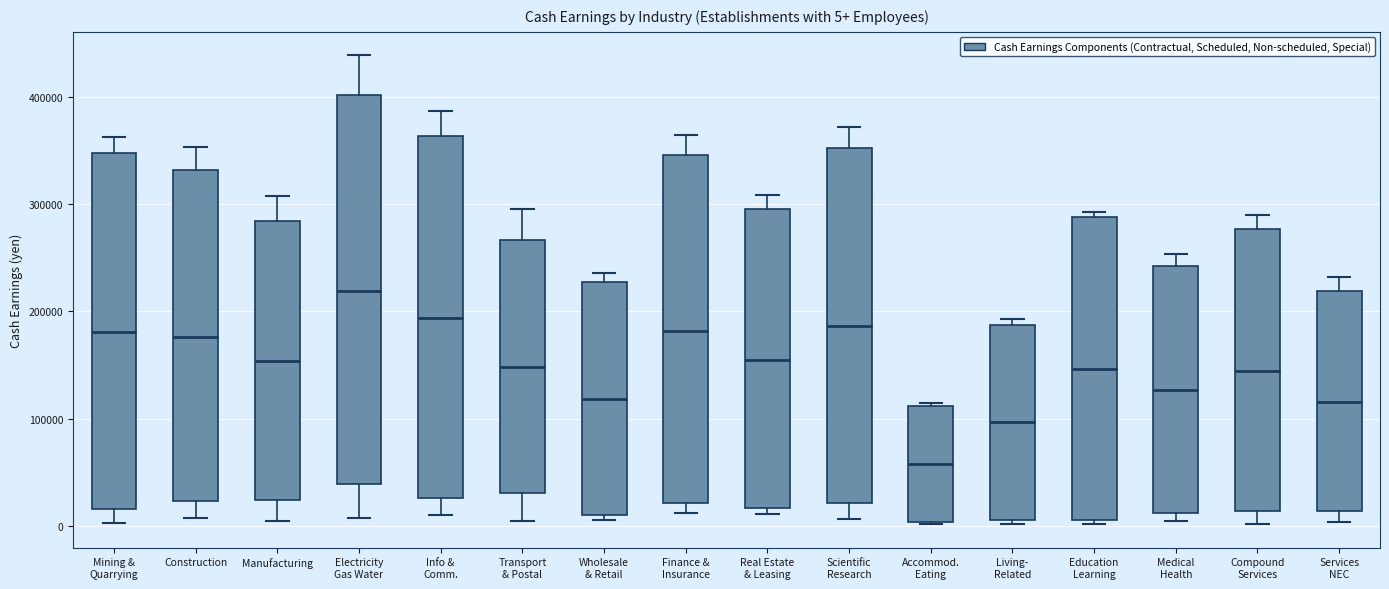

Which box is the tallest, from its lower edge to its upper edge?

Electricity Gas Water